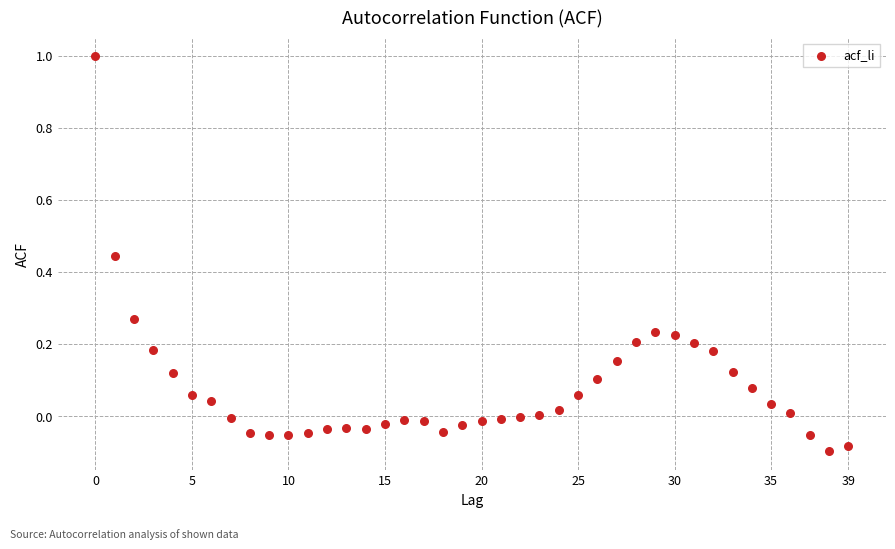

What is the range of Y values (max minus min)?

1.1